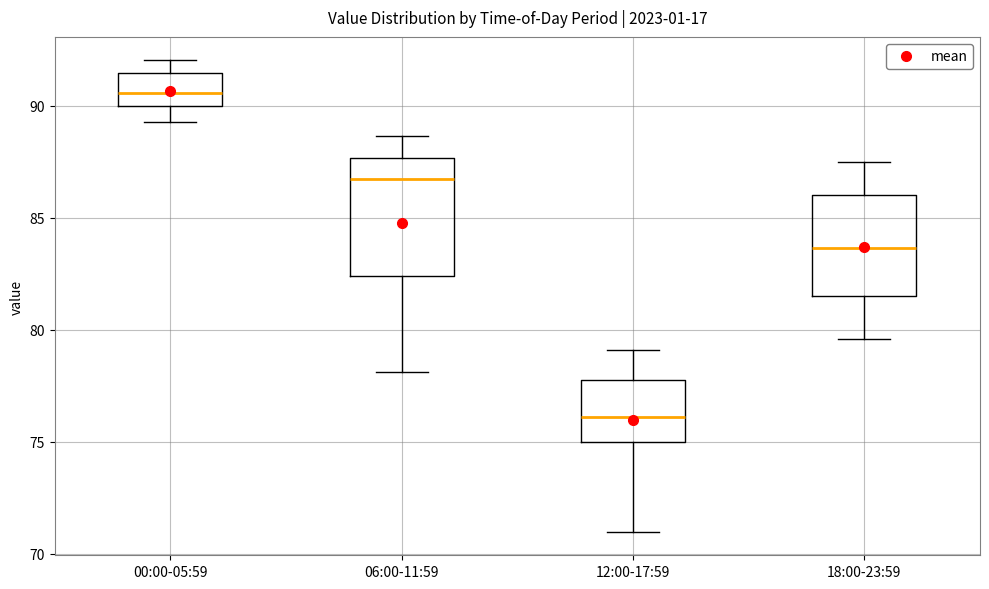

Which box is the tallest, from its lower edge to its upper edge?

06:00-11:59